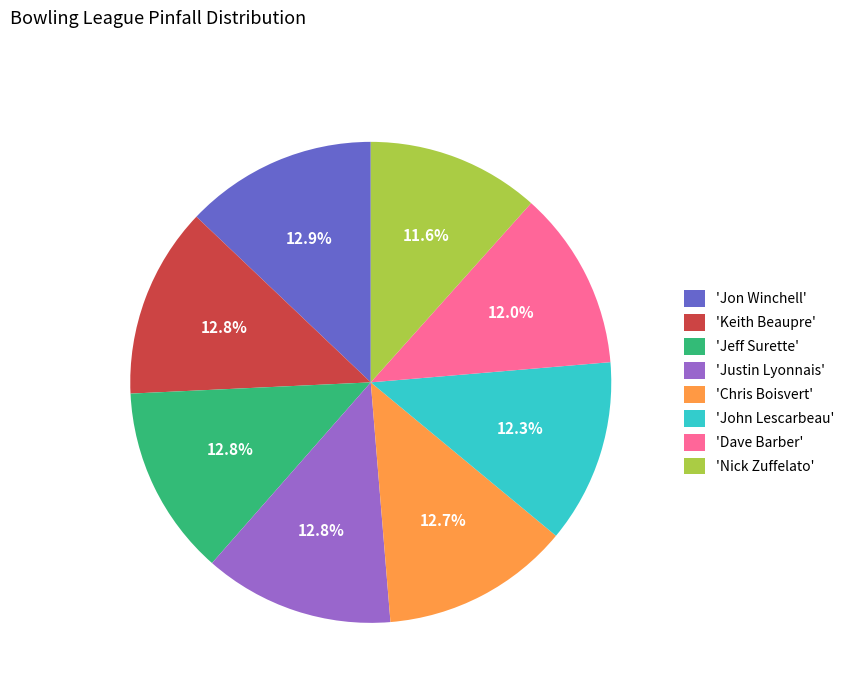

Combined, do 'Justin Lyonnais' and 'Nick Zuffelato' account for over 50%?

No